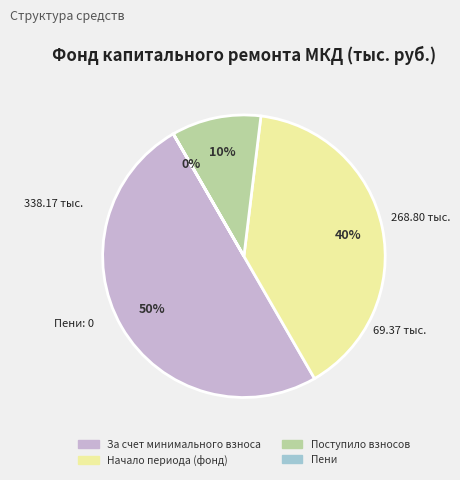

To the nearest percent, what is the difference between the largest and smallest slice percentages?

50%